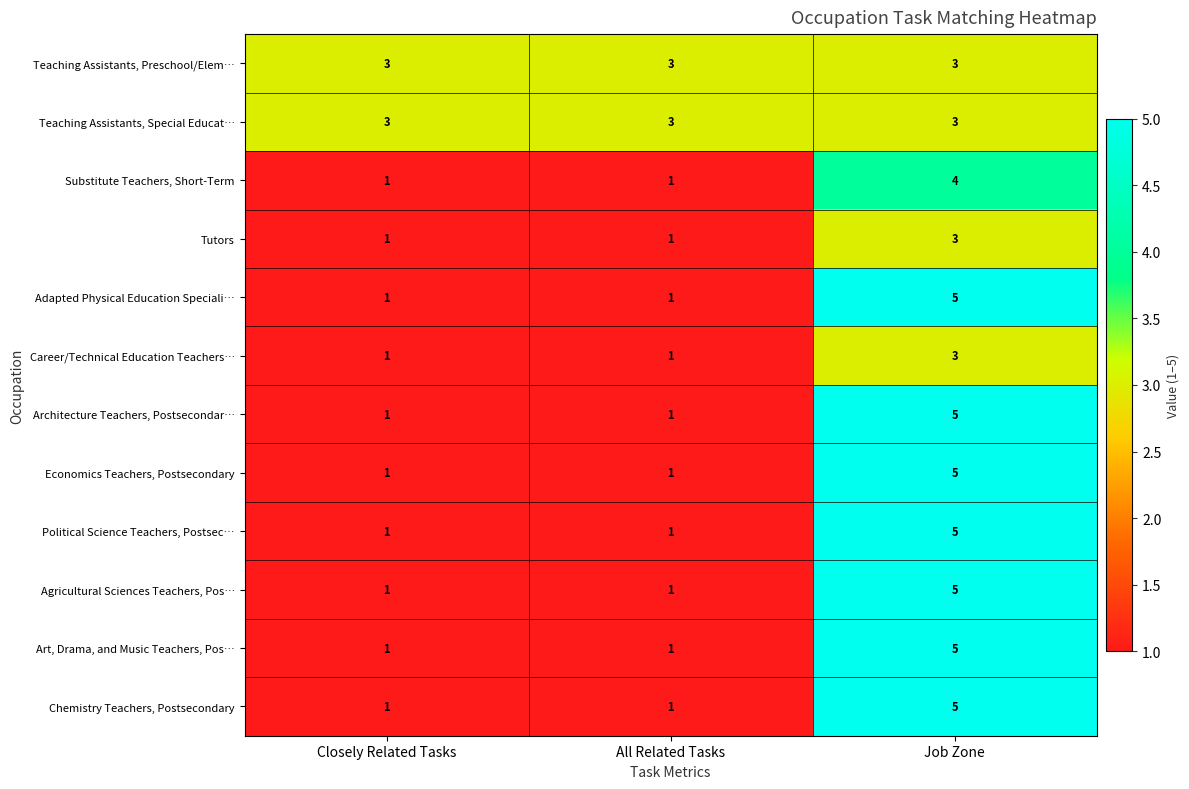

What is the highest value of the Substitute Teachers, Short-Term series?

4